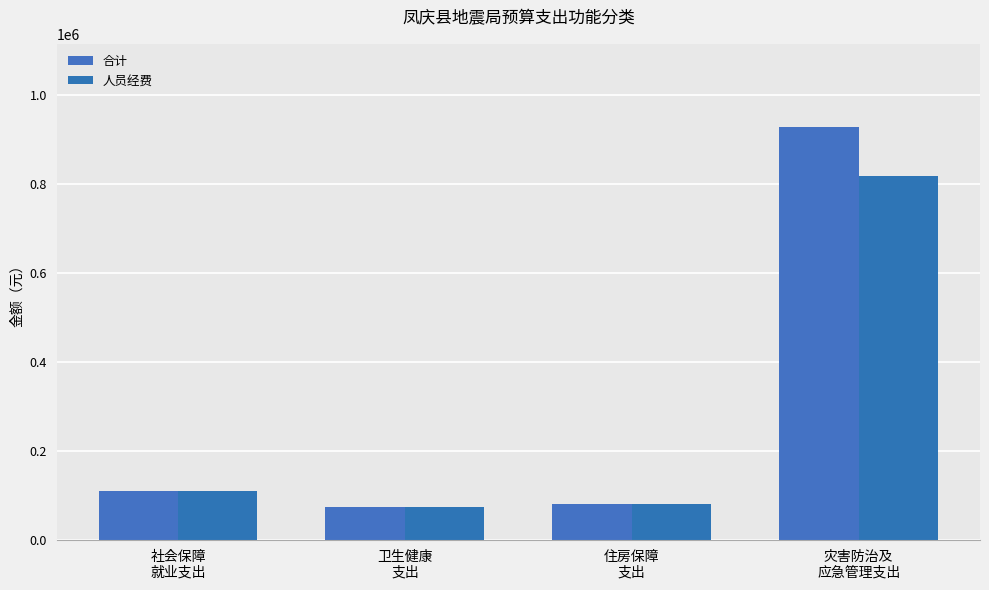

Reading left to right, list all the values displayed in this chart.

合计: 社会保障
就业支出=109814.4	卫生健康
支出=74983.7	住房保障
支出=80142.0	灾害防治及
应急管理支出=928763.3
人员经费: 社会保障
就业支出=109814.4	卫生健康
支出=74983.7	住房保障
支出=80142.0	灾害防治及
应急管理支出=817651.3